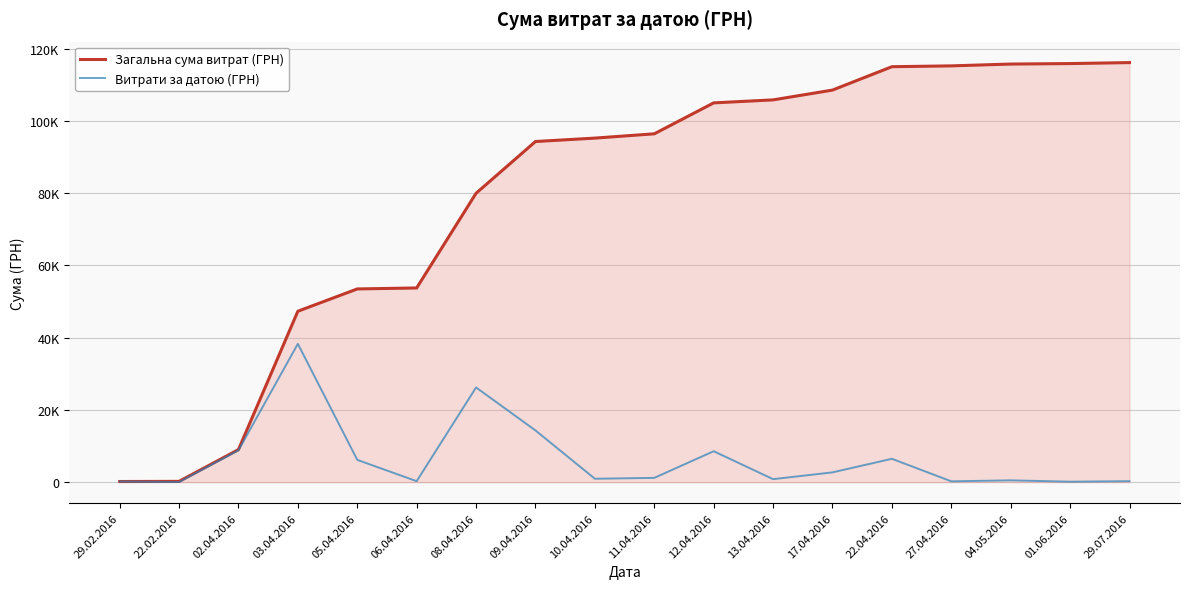

Does the chart have visible grid lines?

Yes